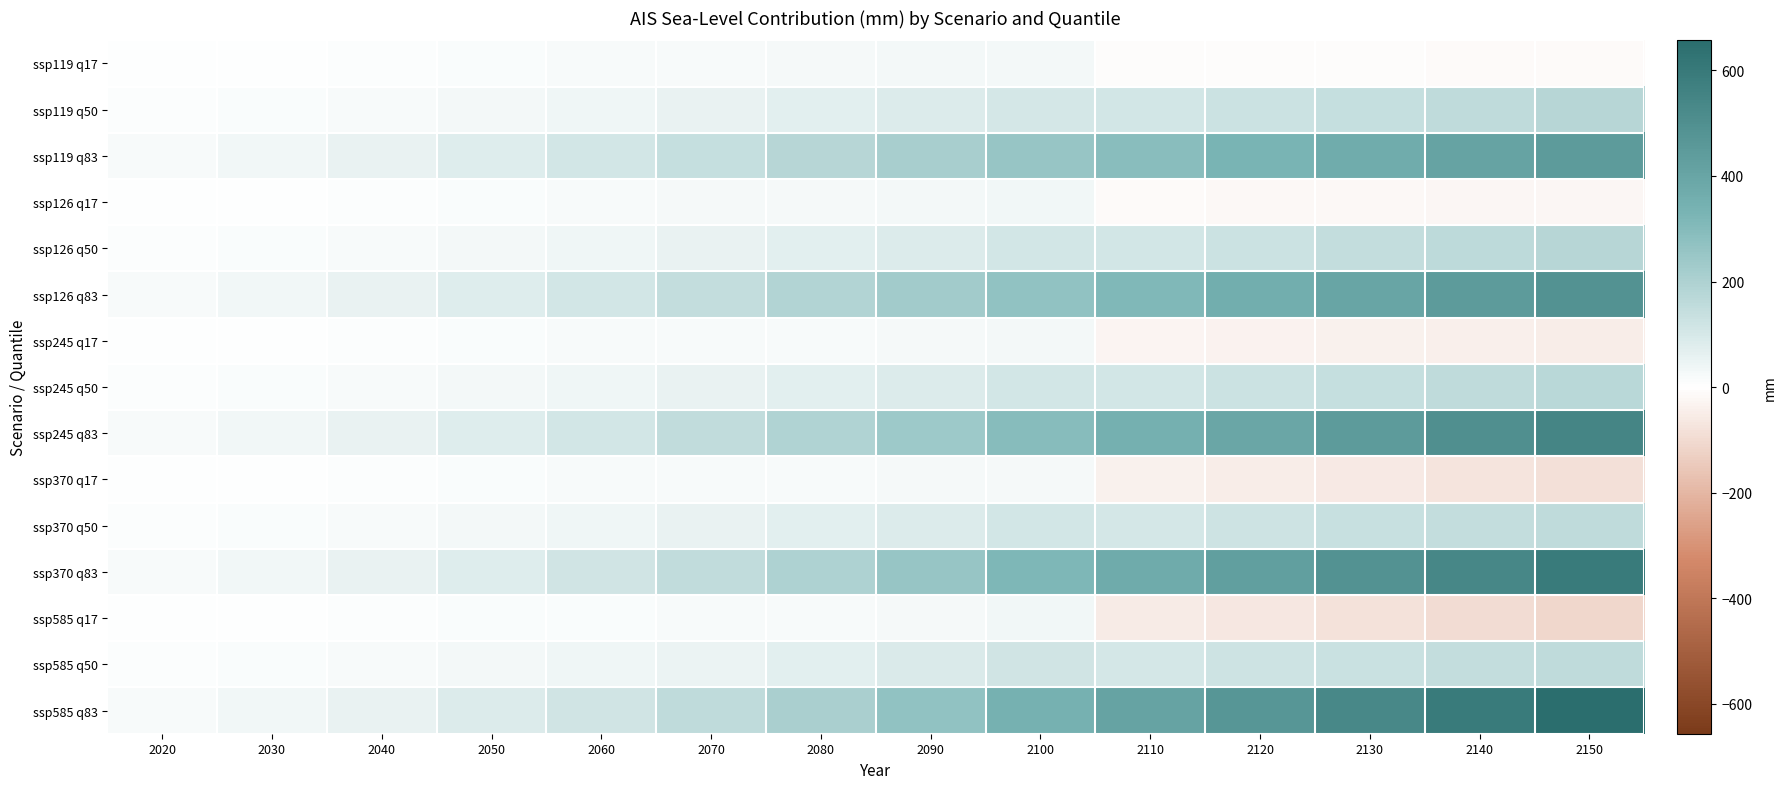

Reading right to left, list all the values displayed in this chart.

ssp119 q17: 2150=-12	2140=-11	2130=-10	2120=-9	2110=-8	2100=28	2090=26	2080=23	2070=20	2060=18	2050=13	2040=9	2030=5	2020=3
ssp119 q50: 2150=175	2140=159	2130=142	2120=126	2110=110	2100=103	2090=86	2080=68	2070=54	2060=41	2050=30	2040=20	2030=12	2020=6
ssp119 q83: 2150=445	2140=406	2130=367	2120=329	2110=290	2100=253	2090=215	2080=177	2070=142	2060=109	2050=80	2040=55	2030=34	2020=18
ssp126 q17: 2150=-23	2140=-21	2130=-18	2120=-16	2110=-14	2100=31	2090=27	2080=23	2070=21	2060=19	2050=13	2040=8	2030=5	2020=3
ssp126 q50: 2150=178	2140=162	2130=145	2120=128	2110=112	2100=108	2090=86	2080=68	2070=54	2060=40	2050=29	2040=20	2030=12	2020=6
ssp126 q83: 2150=487	2140=443	2130=399	2120=355	2110=312	2100=269	2090=226	2080=185	2070=147	2060=112	2050=82	2040=56	2030=34	2020=18
ssp245 q17: 2150=-51	2140=-45	2130=-39	2120=-33	2110=-27	2100=27	2090=23	2080=19	2070=18	2060=17	2050=12	2040=8	2030=5	2020=3
ssp245 q50: 2150=174	2140=158	2130=142	2120=126	2110=110	2100=110	2090=86	2080=67	2070=52	2060=39	2050=28	2040=20	2030=12	2020=6
ssp245 q83: 2150=548	2140=498	2130=446	2120=395	2110=344	2100=293	2090=240	2080=191	2070=149	2060=112	2050=81	2040=55	2030=34	2020=18
ssp370 q17: 2150=-86	2140=-73	2130=-61	2120=-50	2110=-40	2100=25	2090=23	2080=17	2070=18	2060=16	2050=12	2040=8	2030=5	2020=3
ssp370 q50: 2150=158	2140=146	2130=134	2120=120	2110=106	2100=110	2090=86	2080=67	2070=52	2060=39	2050=28	2040=20	2030=12	2020=6
ssp370 q83: 2150=593	2140=538	2130=483	2120=428	2110=372	2100=314	2090=253	2080=199	2070=153	2060=114	2050=82	2040=55	2030=34	2020=18
ssp585 q17: 2150=-109	2140=-94	2130=-79	2120=-65	2110=-52	2100=34	2090=23	2080=18	2070=16	2060=15	2050=12	2040=8	2030=5	2020=3
ssp585 q50: 2150=156	2140=144	2130=132	2120=119	2110=106	2100=115	2090=88	2080=67	2070=51	2060=38	2050=28	2040=20	2030=12	2020=6
ssp585 q83: 2150=657	2140=595	2130=533	2120=470	2110=406	2100=341	2090=269	2080=209	2070=159	2060=117	2050=83	2040=55	2030=34	2020=18